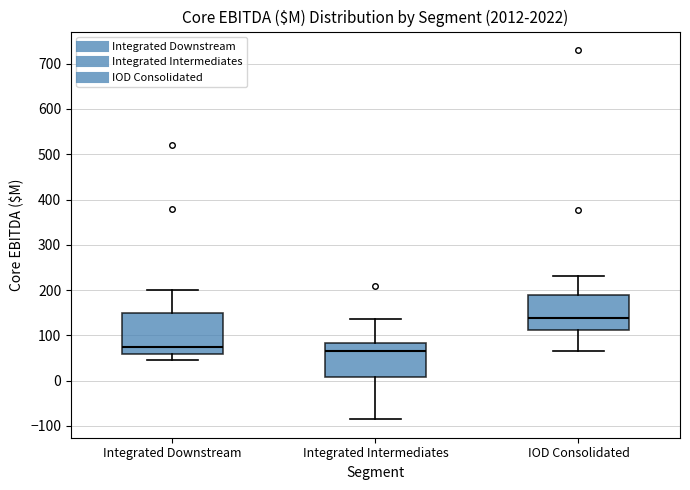

Where is the lower edge of the box for IOD Consolidated on the y-axis? The values are not printed on the chart, so give them approximately, as read against the axis.

110